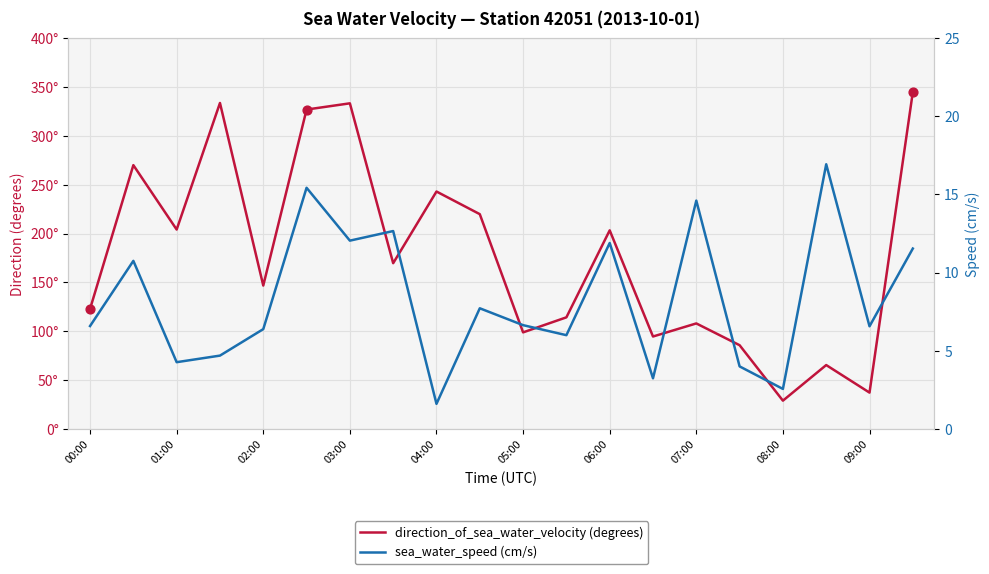

Is the value of direction_of_sea_water_velocity at 07:00 greater than the value of sea_water_speed at 08:00?

Yes